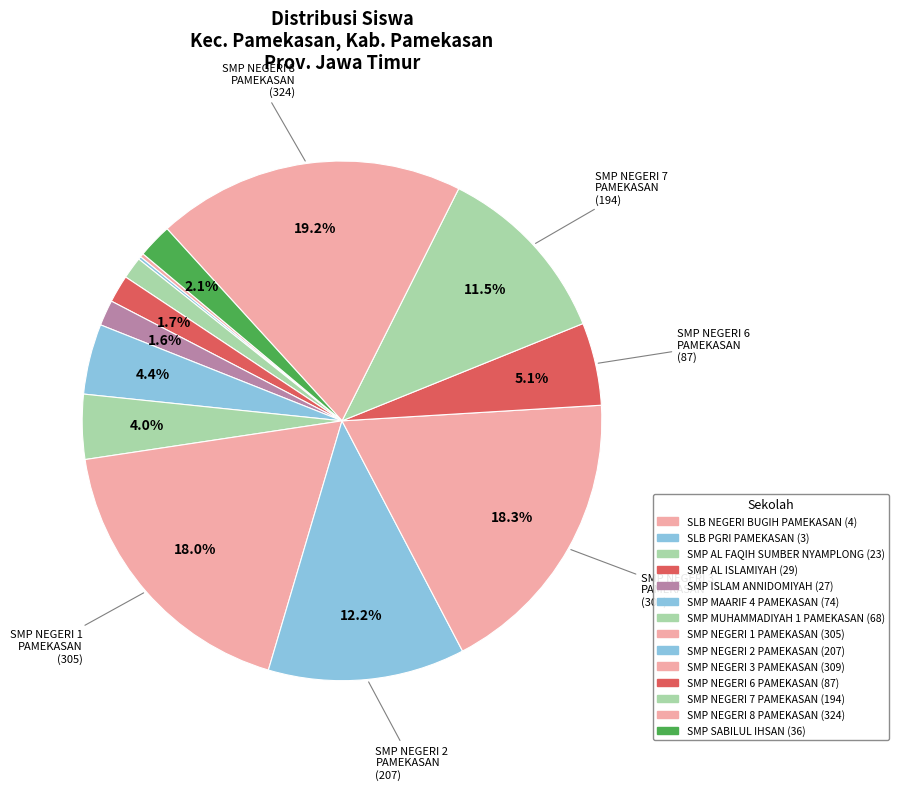

Is SMP MUHAMMADIYAH 1 PAMEKASAN the majority of the pie?

No